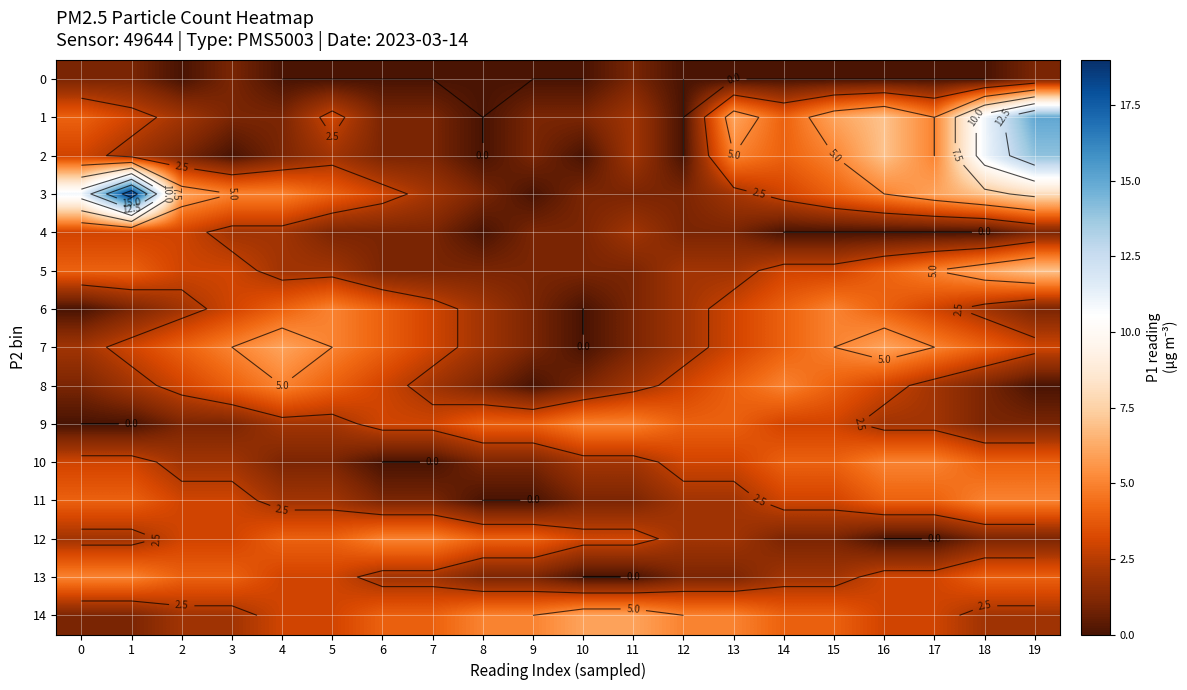

What is the difference between the highest and lowest values at 8?

5